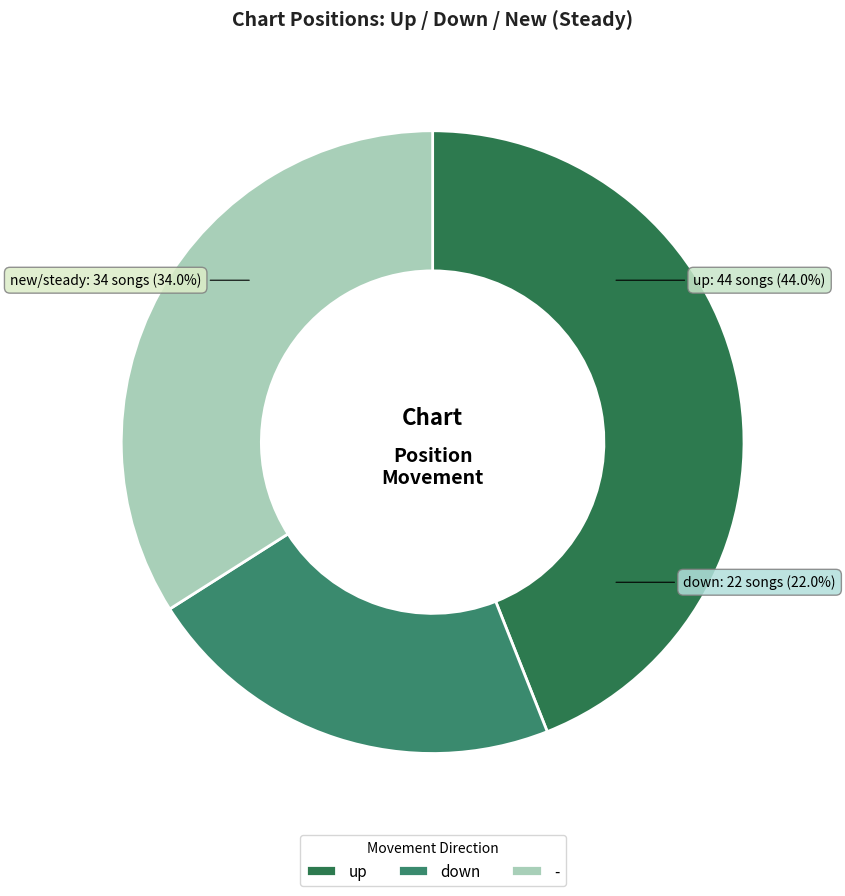

True or false: up accounts for 44% of the total.

True